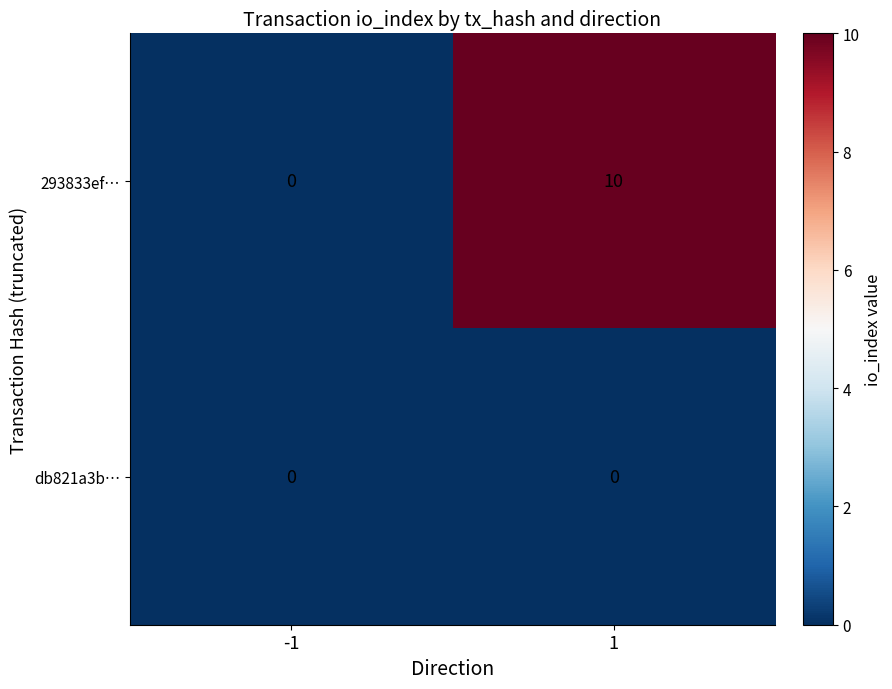

What is the difference between the 293833ef… values at 1 and -1?

10